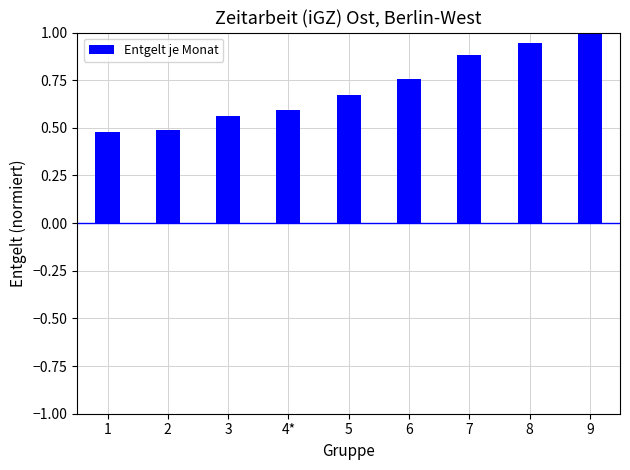

The chart shows a value of 1.0 at 9. True or false?

True